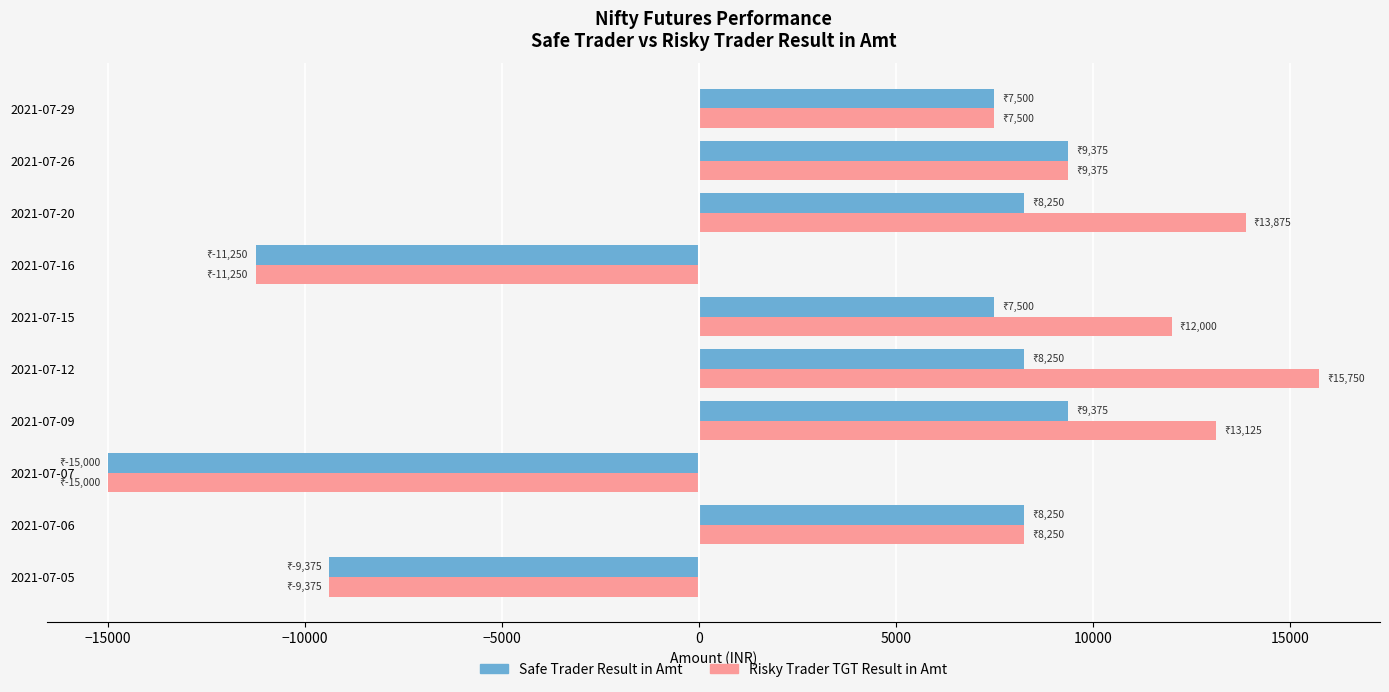

What is the maximum value for Risky Trader TGT Result in Amt?

15750